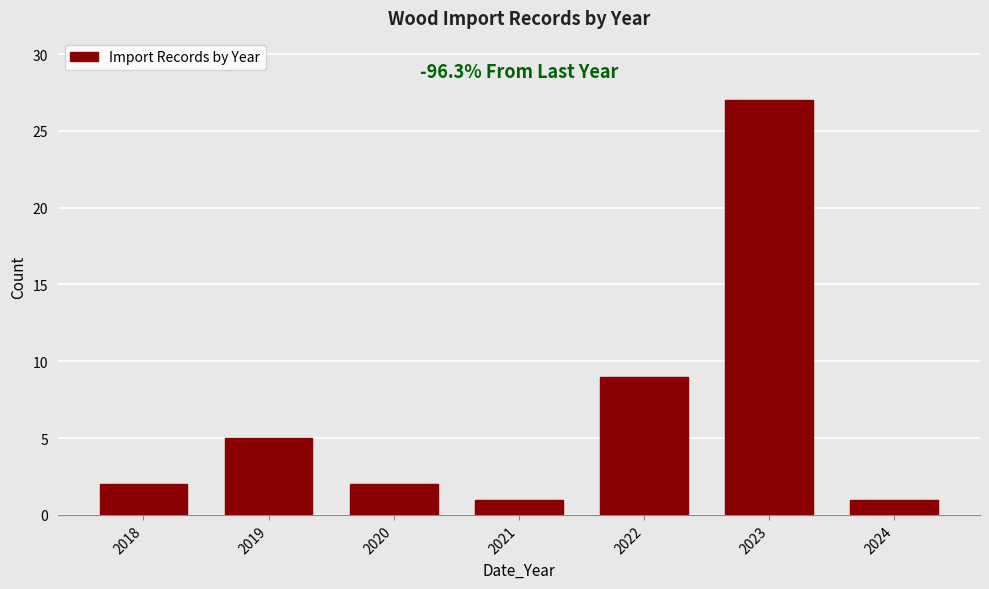

Reading left to right, transcribe all the data shown in this chart.

2018=2	2019=5	2020=2	2021=1	2022=9	2023=27	2024=1